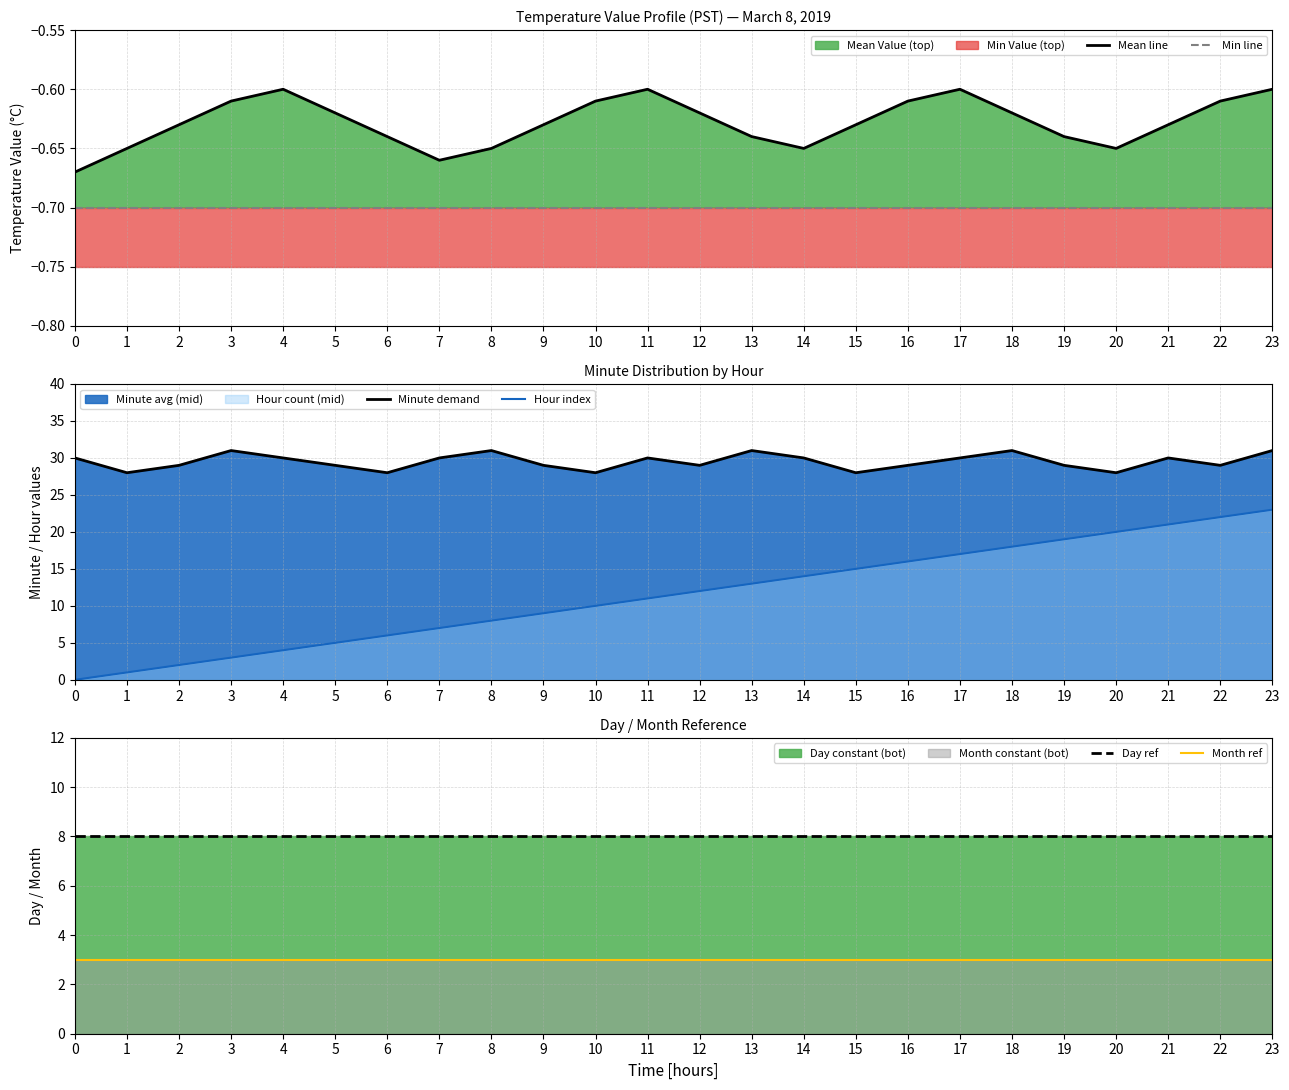

True or false: Minute demand and Month ref intersect in this chart.

False